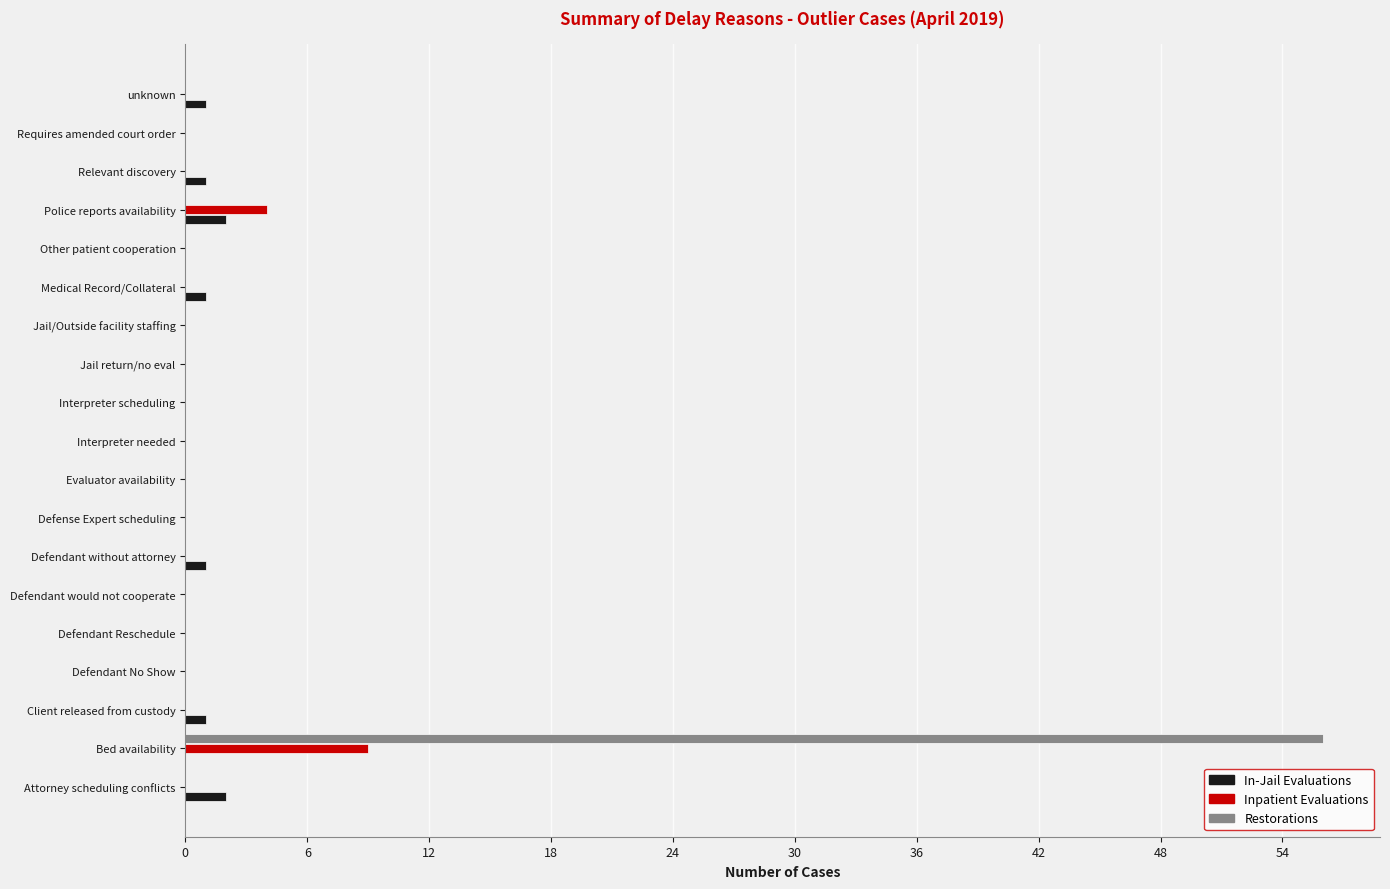

The In-Jail Evaluations series shows 0 at Interpreter scheduling. True or false?

True